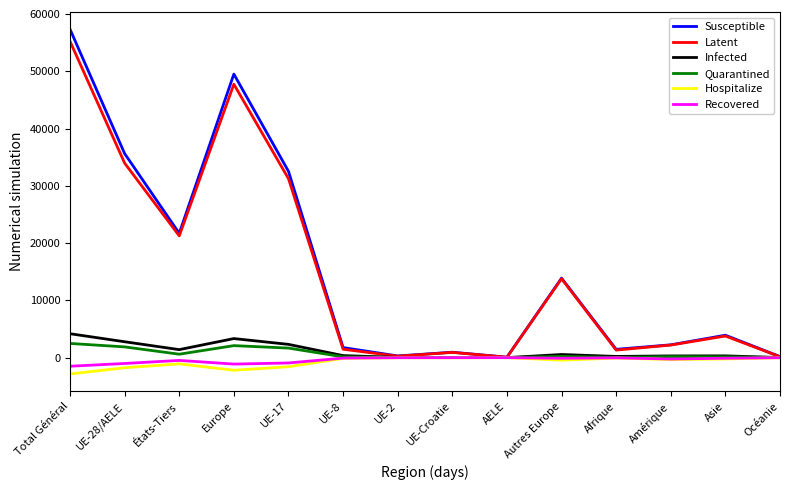

At which category is the sum across all series the highest?

Total Général